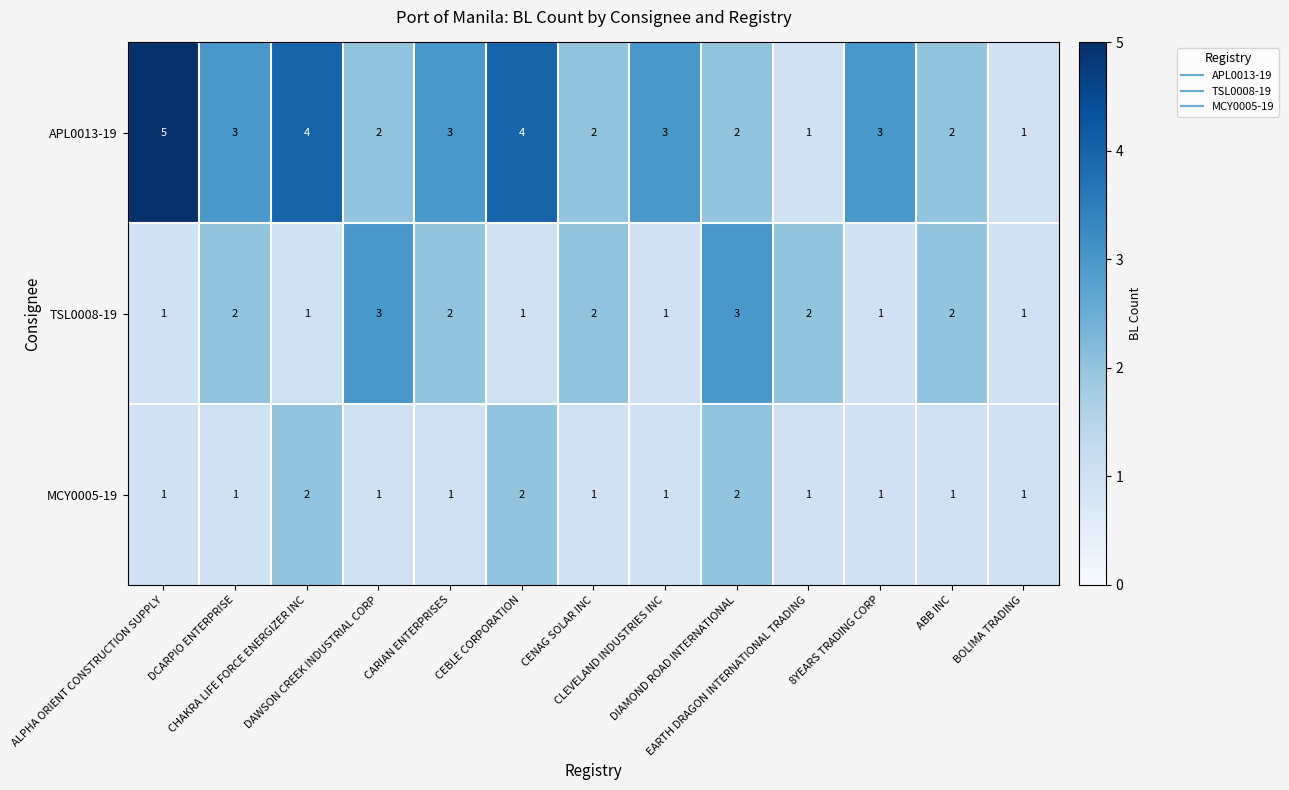

Count the APL0013-19 values in the range 2 to 3.

8